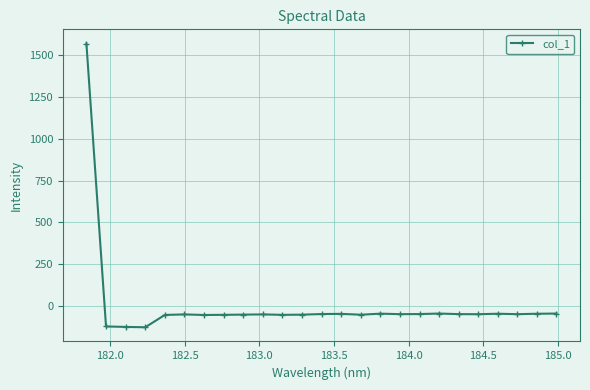

What is the average value?

5.0